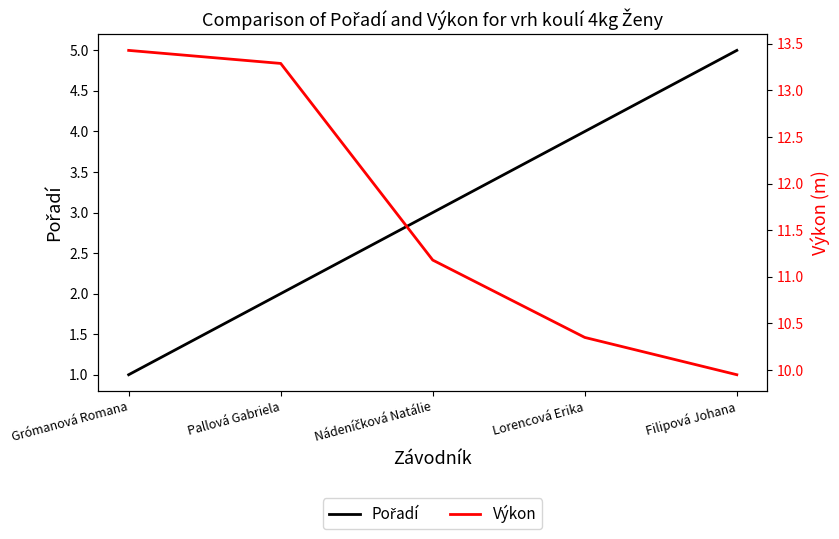

Rank the series at Filipová Johana from lowest to highest value.

Pořadí, Výkon